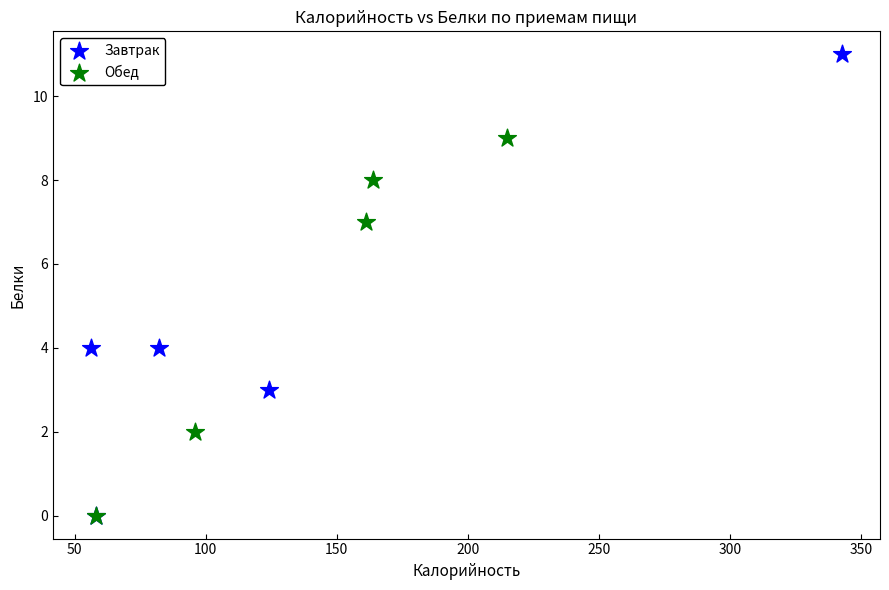

What are all the series names shown in the legend?

Завтрак, Обед